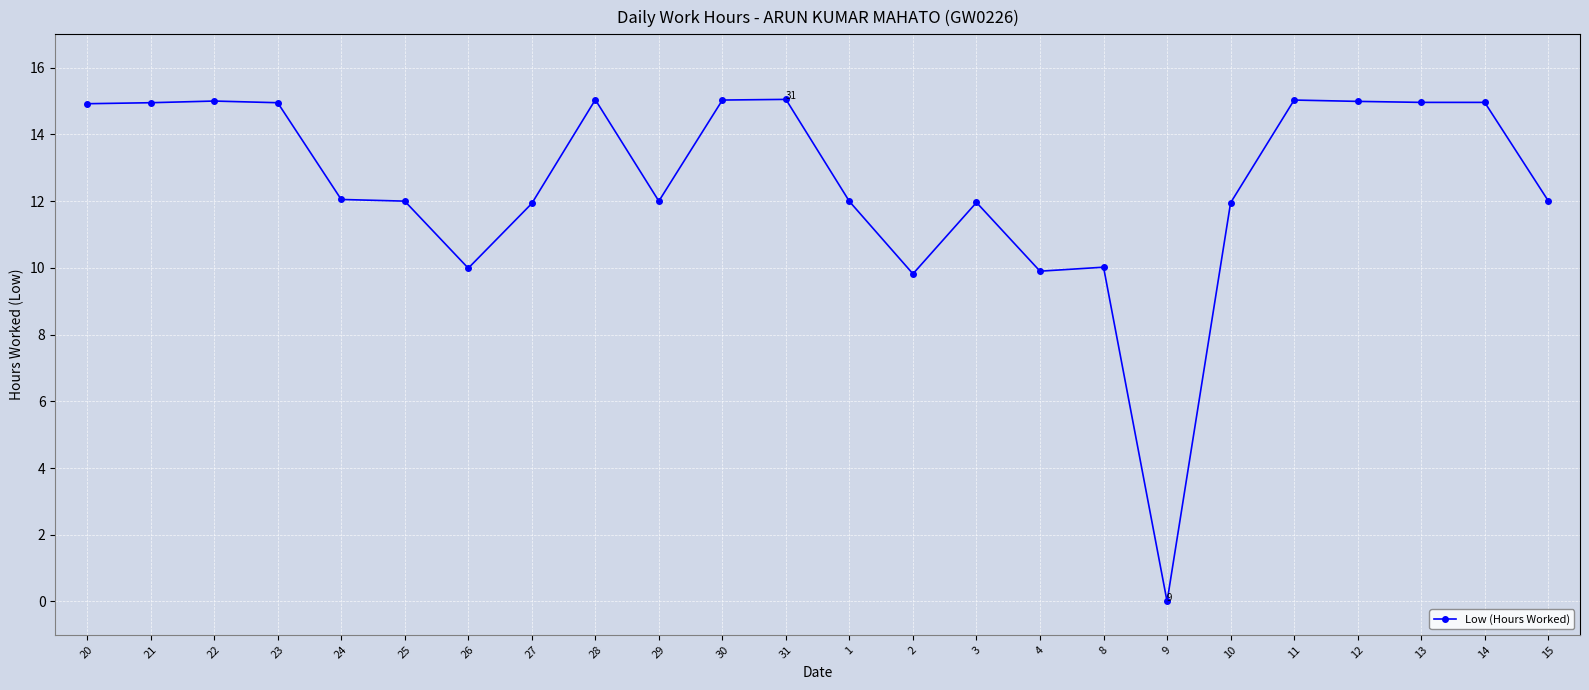

Is it true that the value at 13 is 15.0?

True